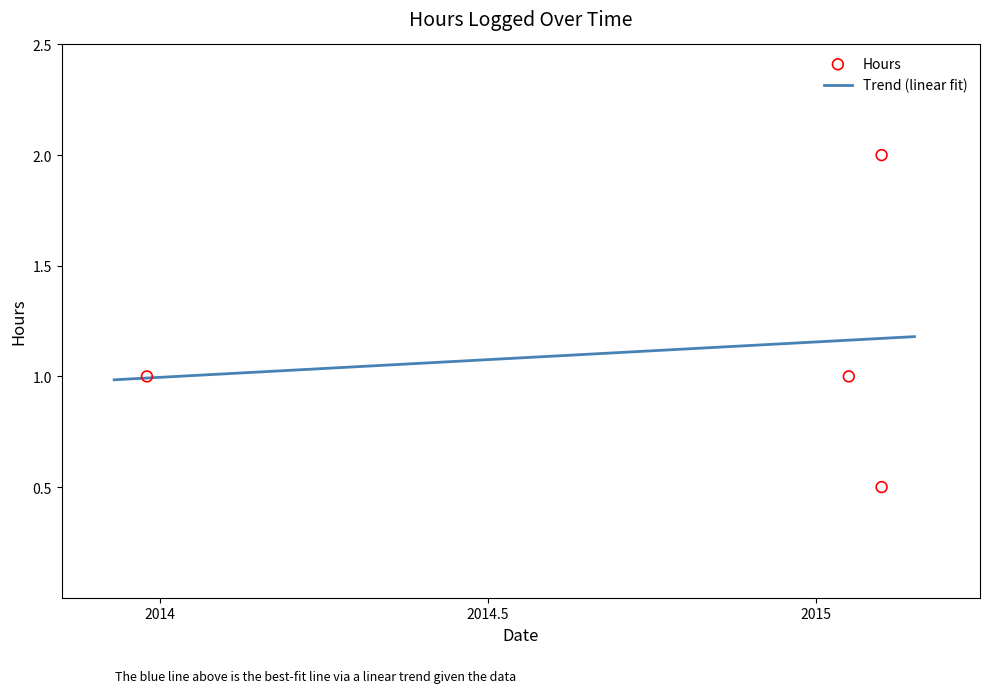

What is the change in value from 12/27/2013 to 02/07/2015?

+1.0